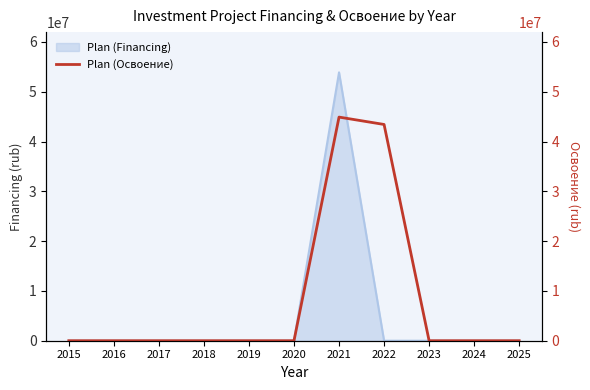

The chart shows a value of -22875619 at 2025. True or false?

False